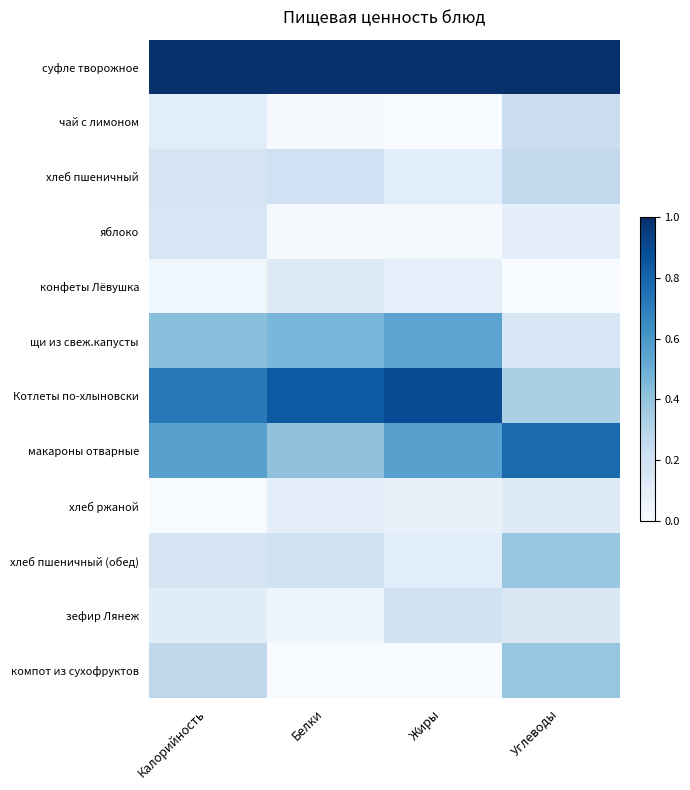

Which category has the lowest value across all series?

Жиры